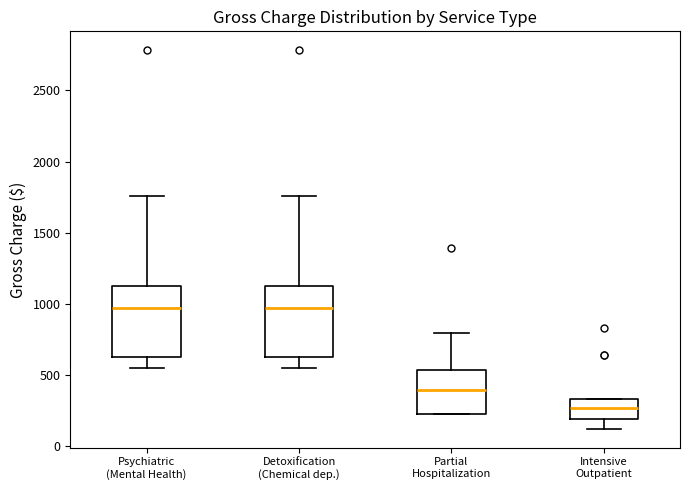

Reading left to right, transcribe this box plot: for each box, give where its median line is, the range the box spans, and where its two whiskers end, as read against the y-axis. The values are not printed on the chart, so give them approximately, as read against the axis.

Psychiatric (Mental Health): median 950, box 650 to 1150, whiskers 550 to 1750
Detoxification (Chemical dep.): median 950, box 650 to 1150, whiskers 550 to 1750
Partial Hospitalization: median 400, box 250 to 550, whiskers 250 to 800
Intensive Outpatient: median 250, box 200 to 350, whiskers 150 to 350